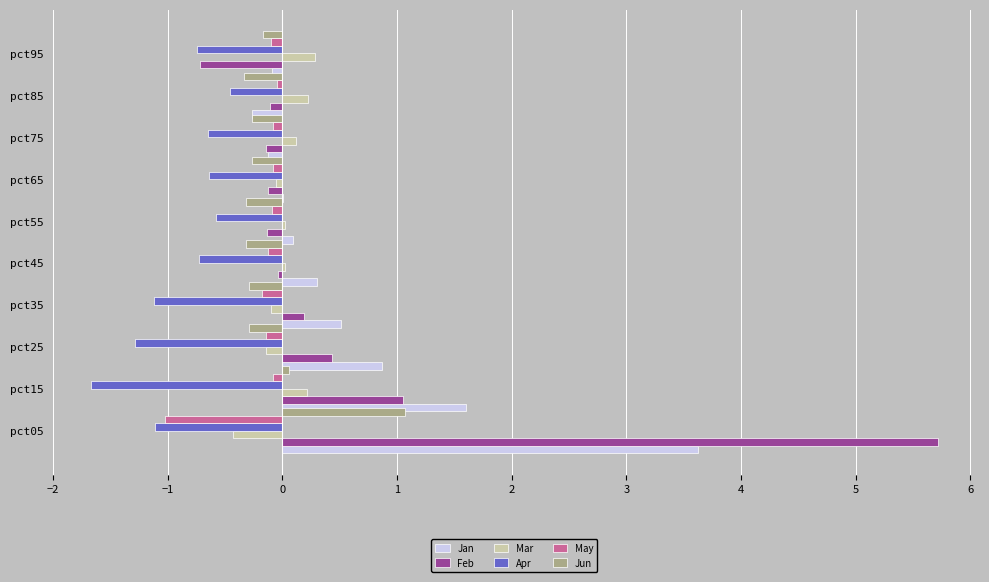

What are all the series names shown in the legend?

Jan, Feb, Mar, Apr, May, Jun